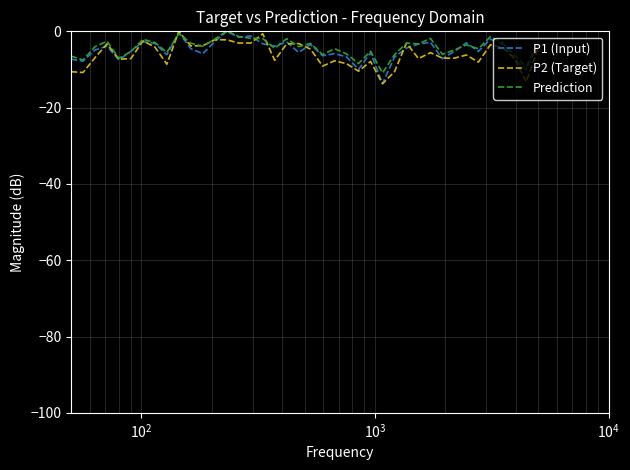

What is the lowest value of the P2 (Target) series?

-13.7